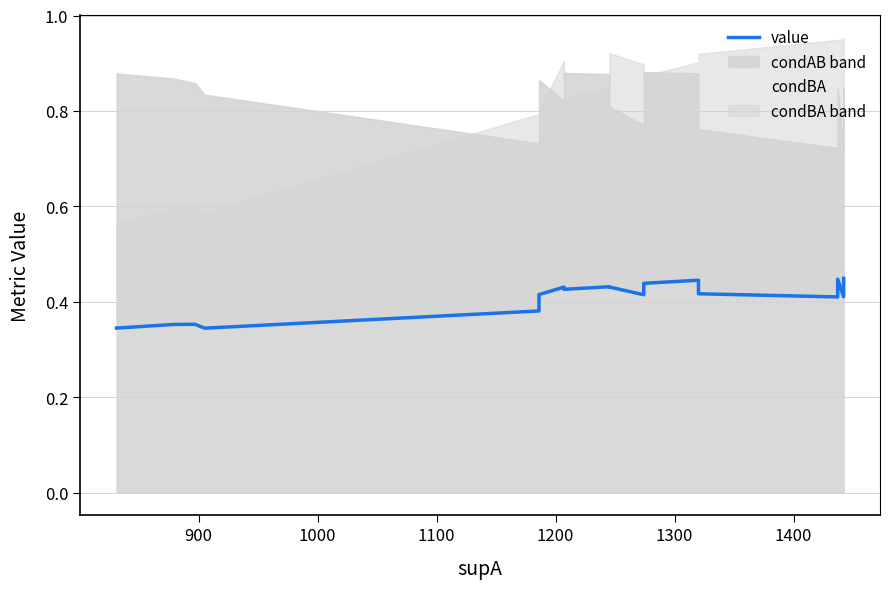

Count the value values in the range 0 to 1.

18